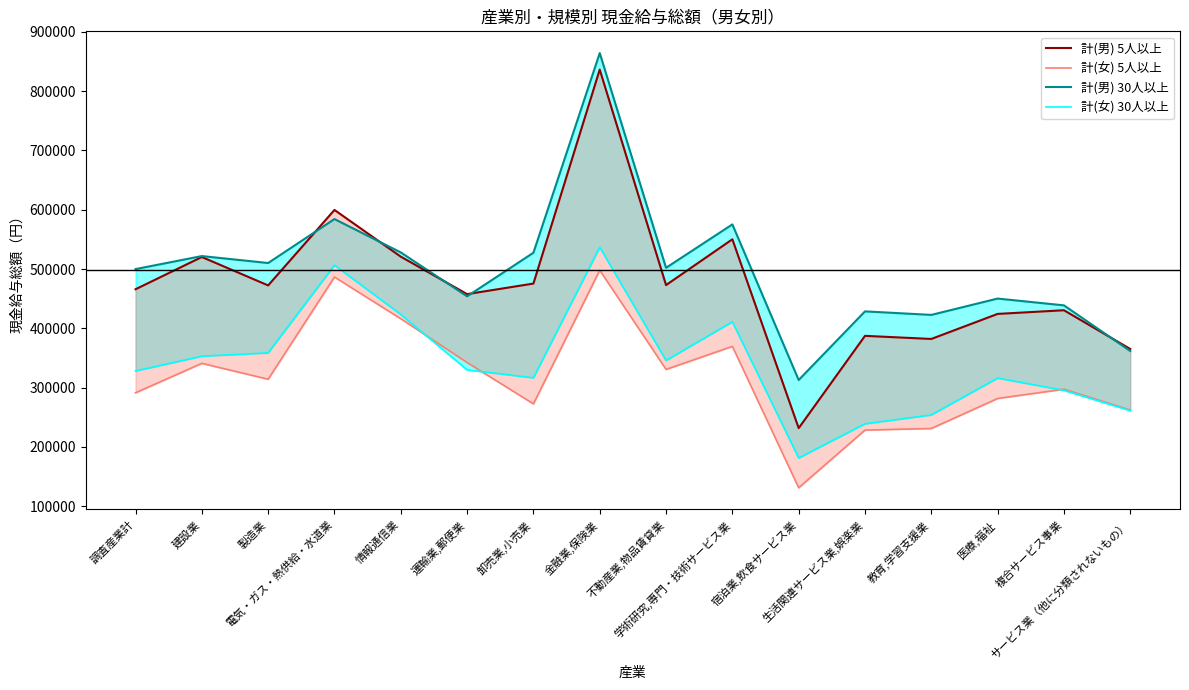

Which series has the largest range (max minus min)?

計(男) 5人以上